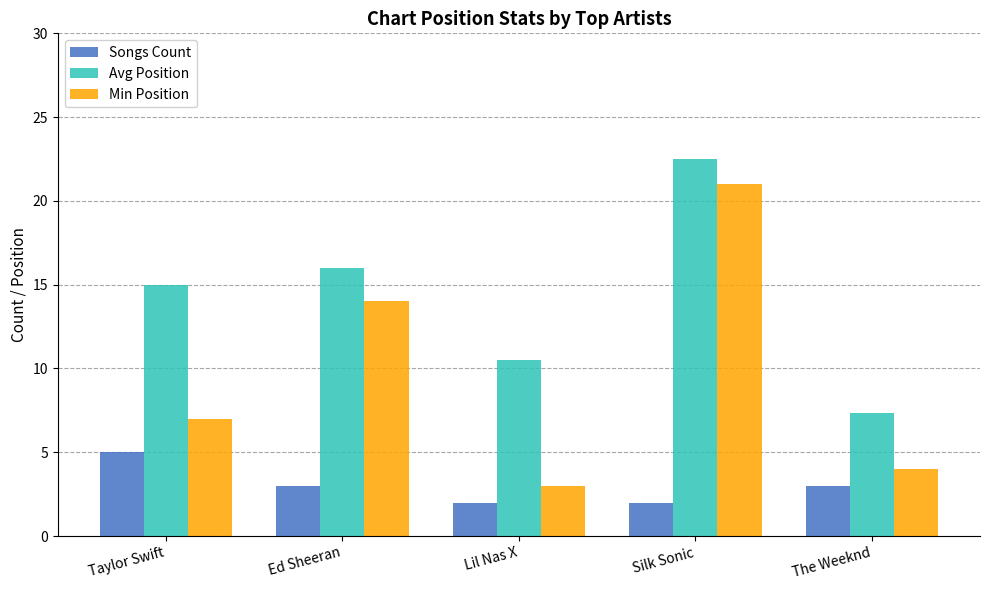

What are all the series names shown in the legend?

Songs Count, Avg Position, Min Position